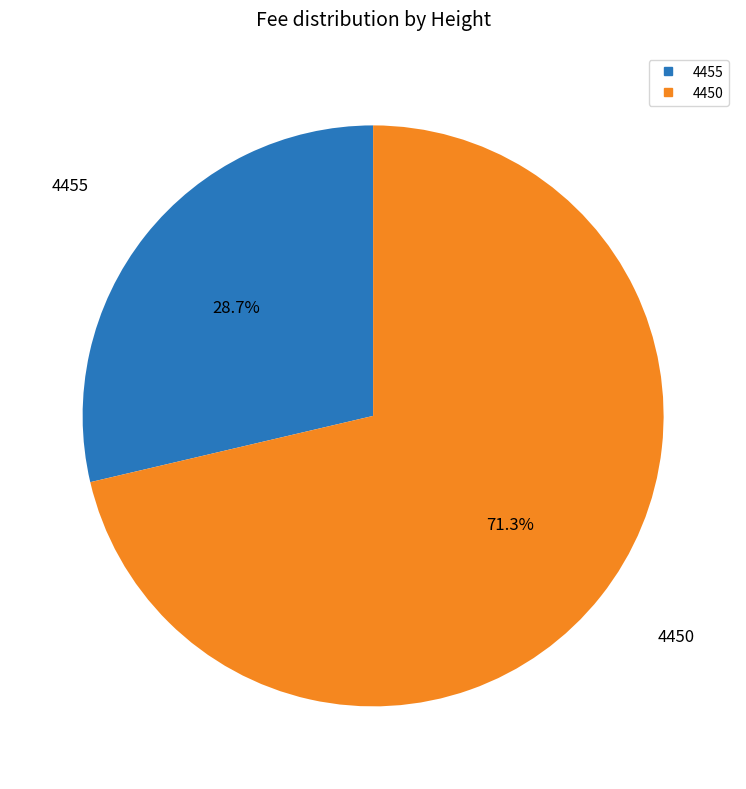

How many slices are in this pie chart?

2